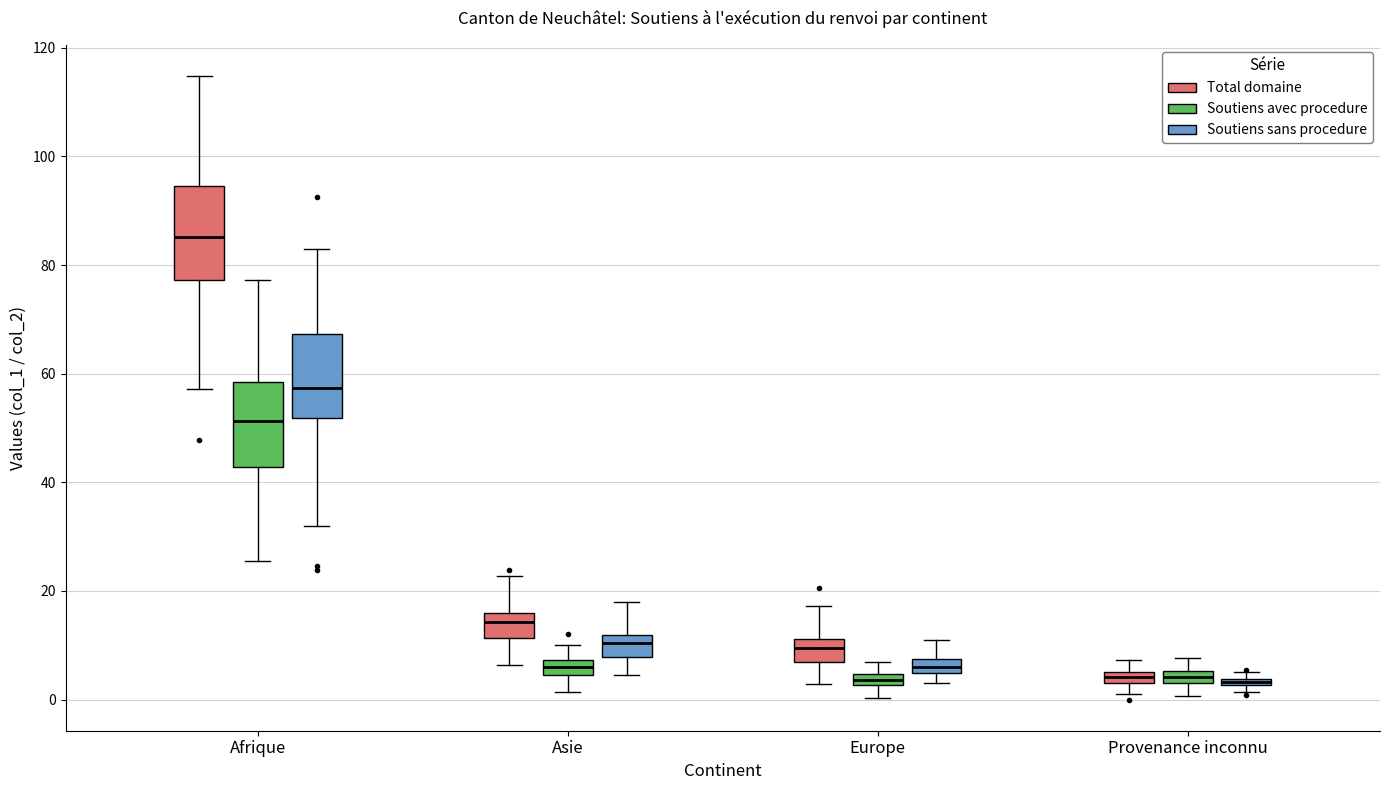

Where is the upper edge of the box for Afrique (Total domaine) on the y-axis? The values are not printed on the chart, so give them approximately, as read against the axis.

94